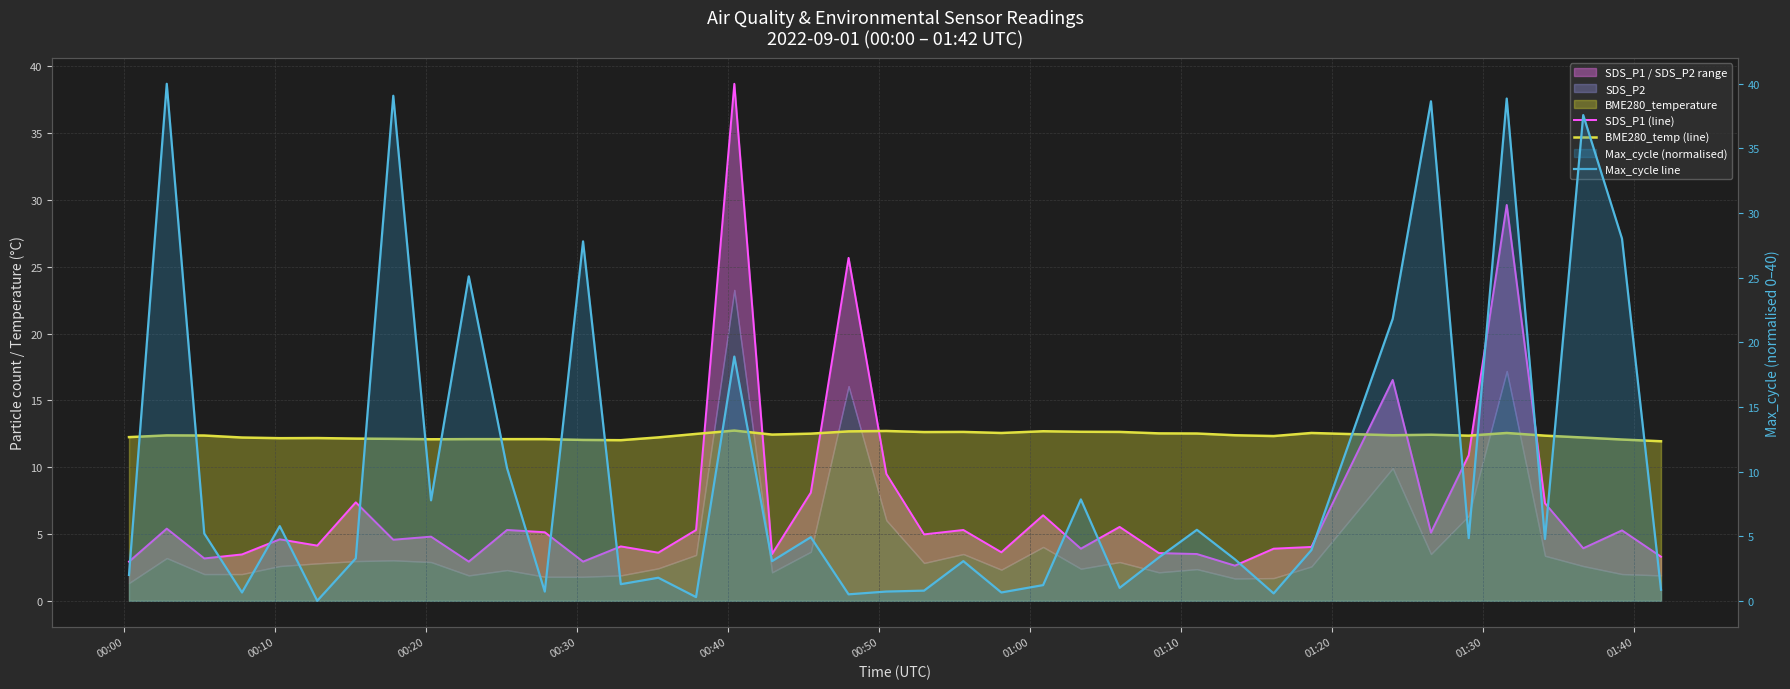

In SDS_P1 (line), how many points are higher than both neighbors (excluding endpoints)?

14